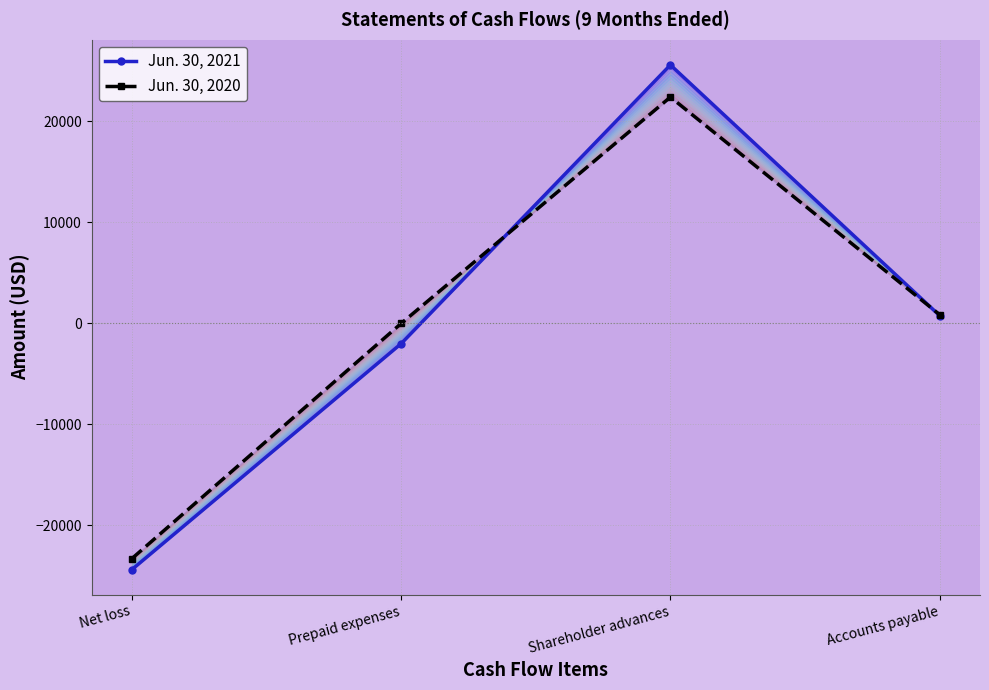

Is this an area chart (filled region under the line)?

No